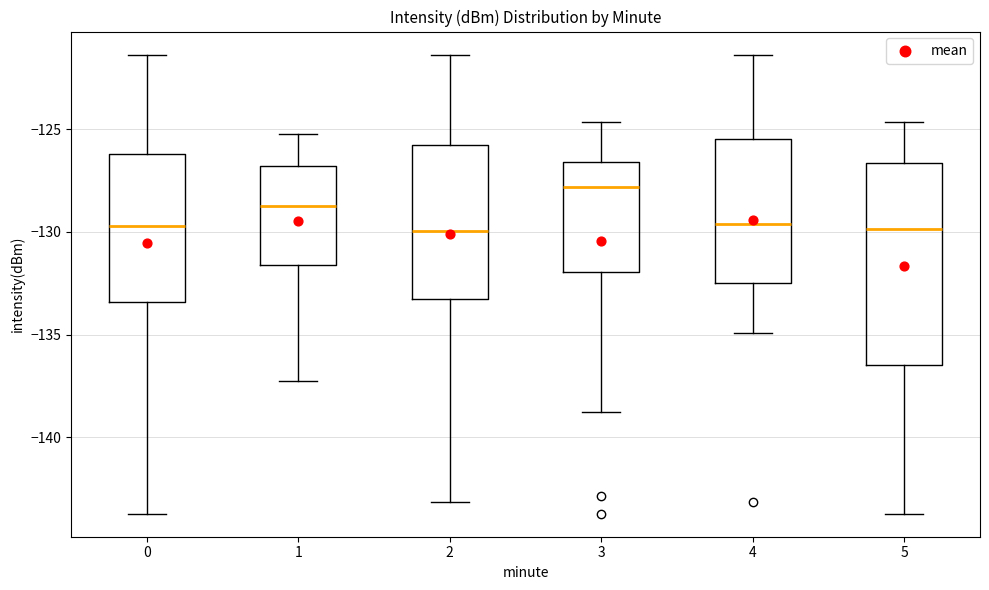

Reading left to right, read every box against the y-axis: the position of its median line, the range the box covers, and the ends of its whiskers. The values are not printed on the chart, so give them approximately, as read against the axis.

0: median -129.5, box -133.5 to -126.0, whiskers -143.5 to -121.5
1: median -128.5, box -131.5 to -127.0, whiskers -137.5 to -125.5
2: median -130.0, box -133.5 to -126.0, whiskers -143.0 to -121.5
3: median -128.0, box -132.0 to -126.5, whiskers -139.0 to -124.5
4: median -129.5, box -132.5 to -125.5, whiskers -135.0 to -121.5
5: median -130.0, box -136.5 to -126.5, whiskers -143.5 to -124.5